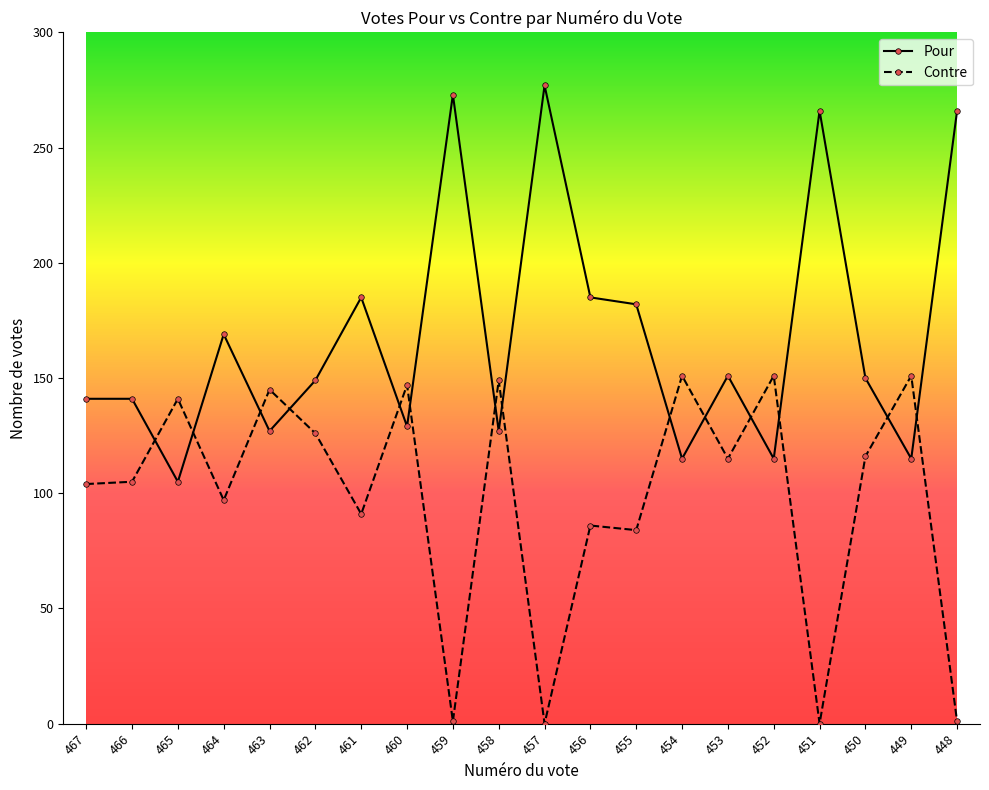

True or false: Contre has a value of 63 at 450.

False